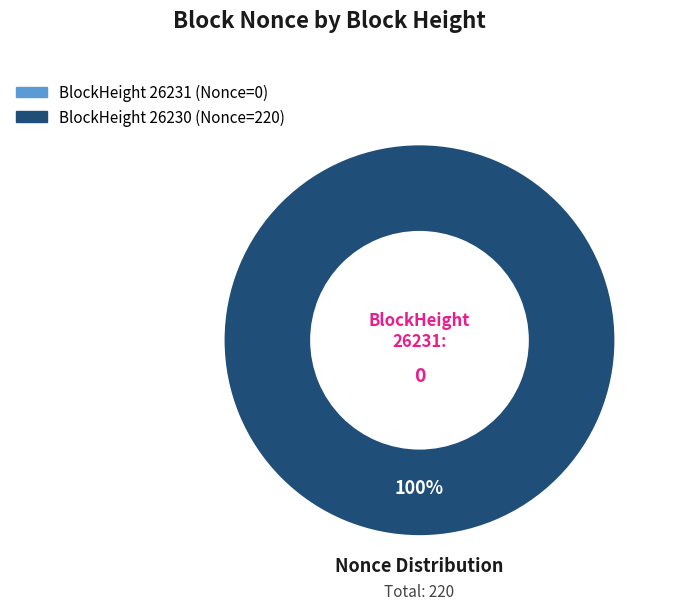

What is the change in value from 26231 to 26230?

+220